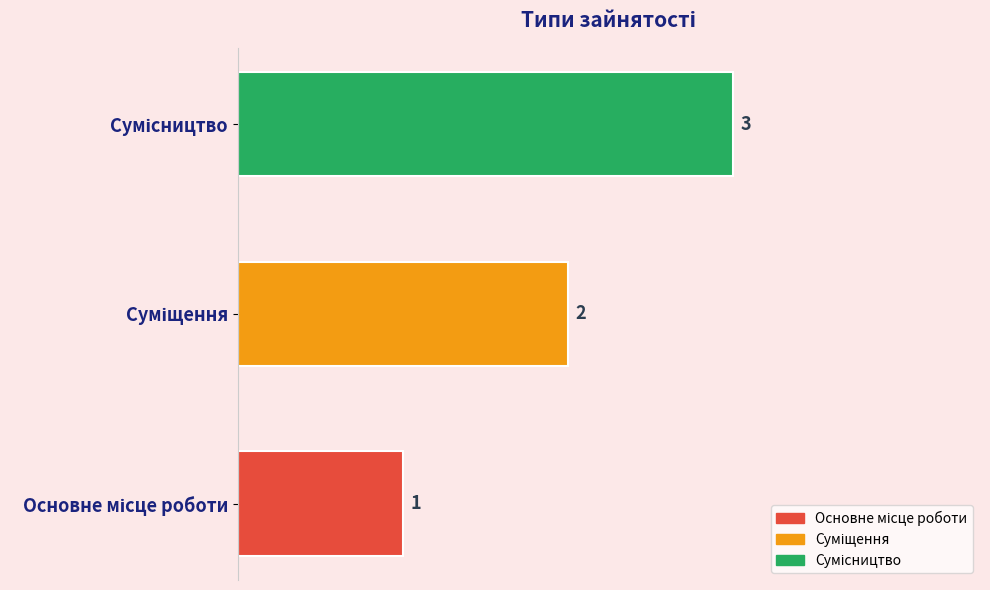

How many data points are less than 2?

1